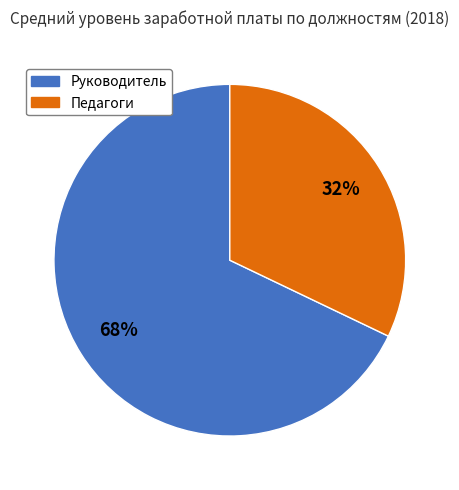

Is it true that Руководитель is 68% of the pie?

True